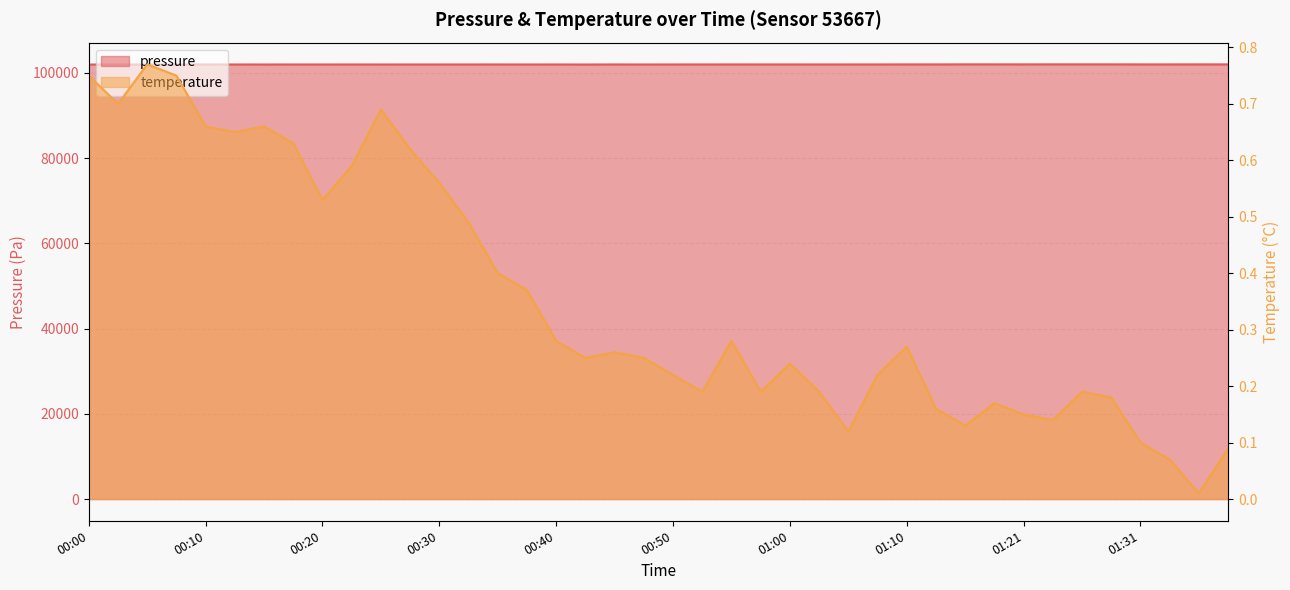

What is the label of the 38th point from the right?

00:05